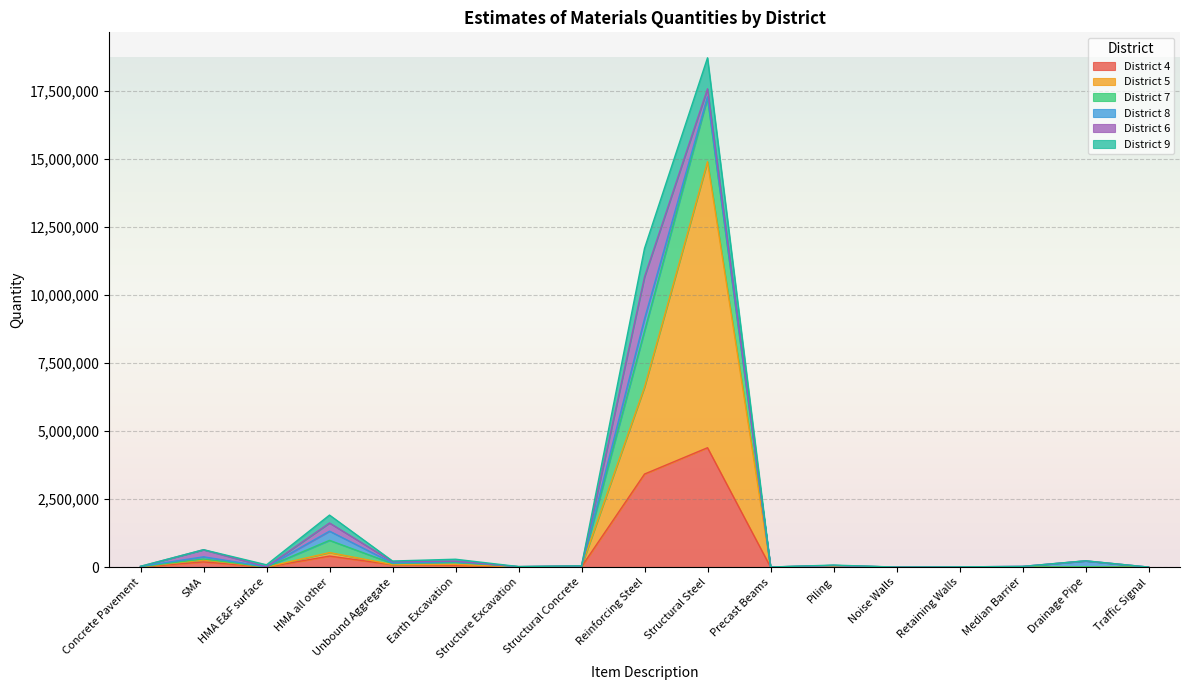

At which category does District 7 reach its first local peak?

SMA